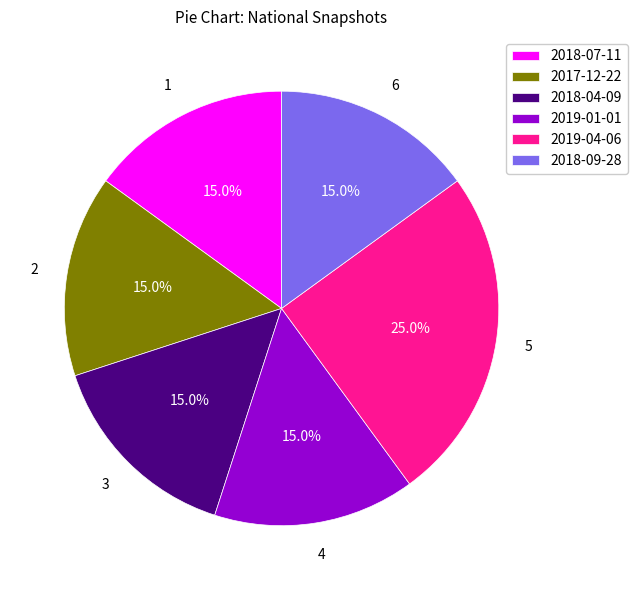

What is the largest slice in the pie chart?

2019-04-06